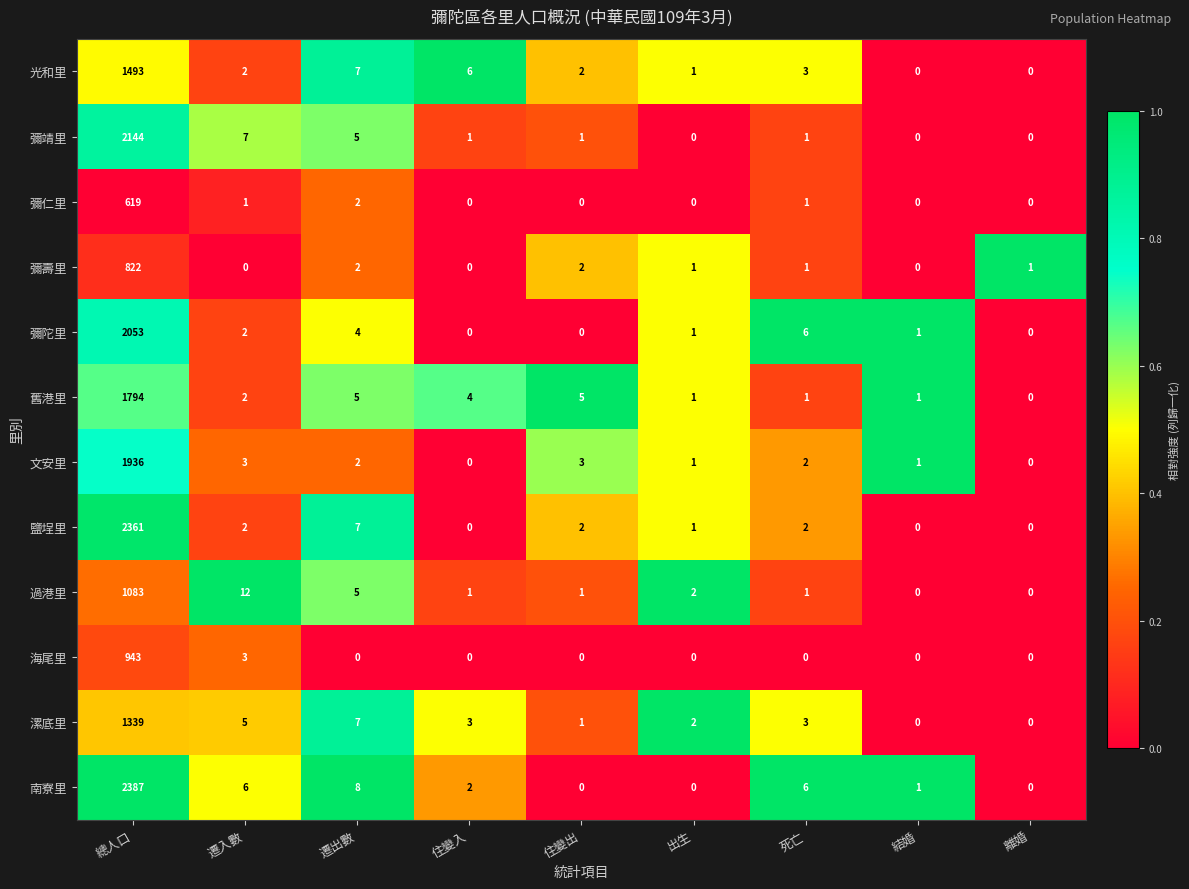

What is the total value across all series at 遷出數?

54